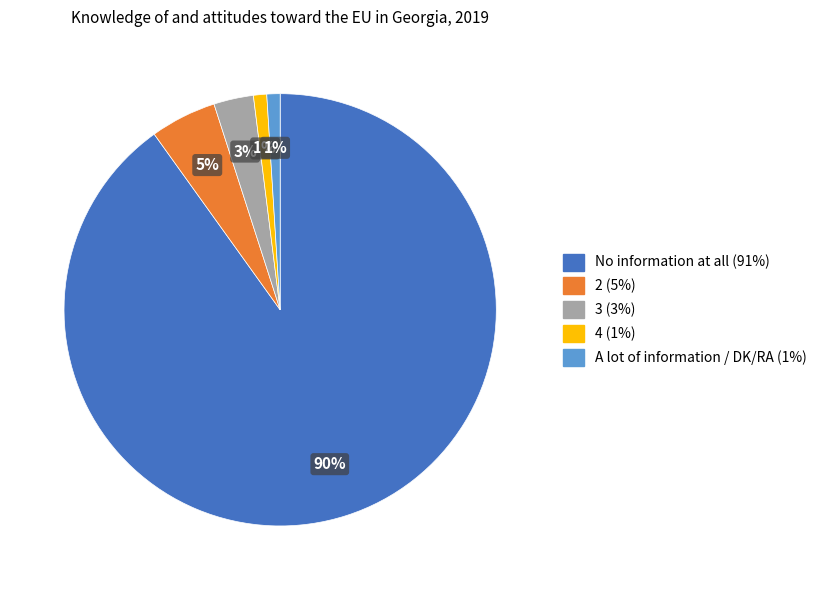

How many slices are in this pie chart?

5